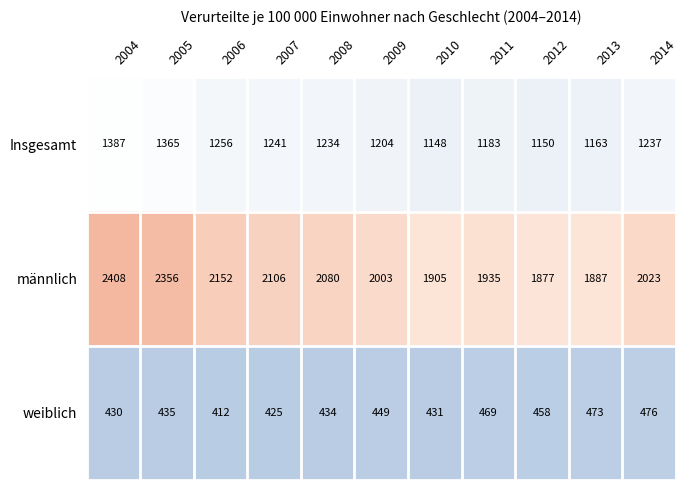

Which series has the widest spread of values?

männlich